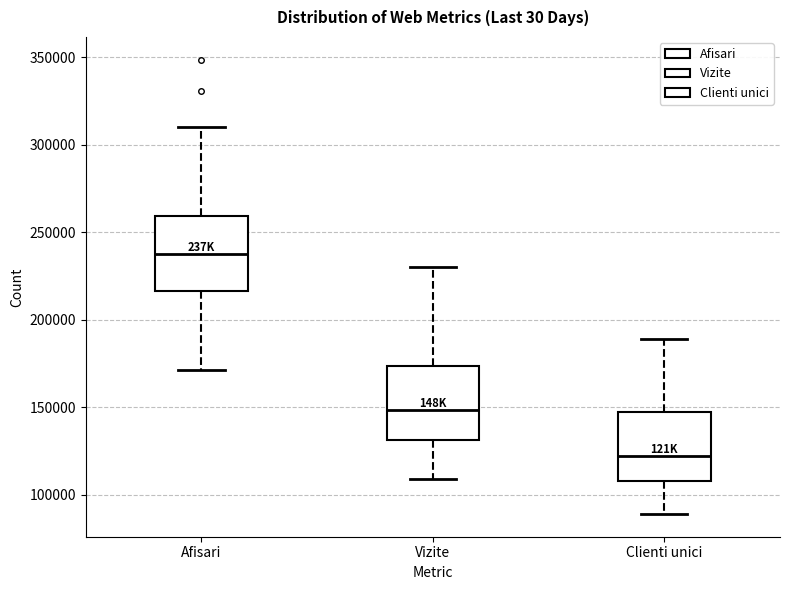

Reading left to right, transcribe this box plot: for each box, give where its median line is, the range the box spans, and where its two whiskers end, as read against the y-axis. The values are not printed on the chart, so give them approximately, as read against the axis.

Afisari: median 235000, box 215000 to 260000, whiskers 170000 to 310000
Vizite: median 150000, box 130000 to 175000, whiskers 110000 to 230000
Clienti unici: median 120000, box 110000 to 145000, whiskers 90000 to 190000